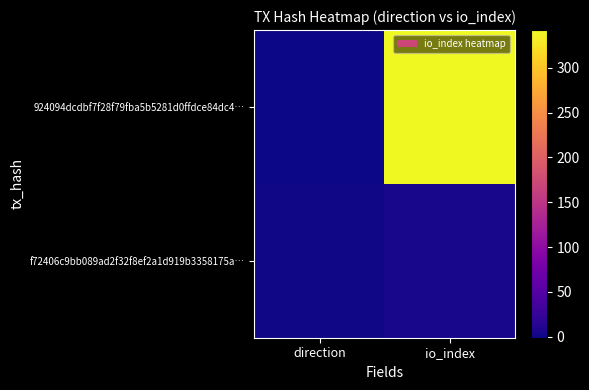

Reading left to right, list all the values displayed in this chart.

924094dcdbf7f28f79fba5b5281d0ffdce84dc4…: direction=-1	io_index=342
f72406c9bb089ad2f32f8ef2a1d919b3358175a…: direction=1	io_index=5